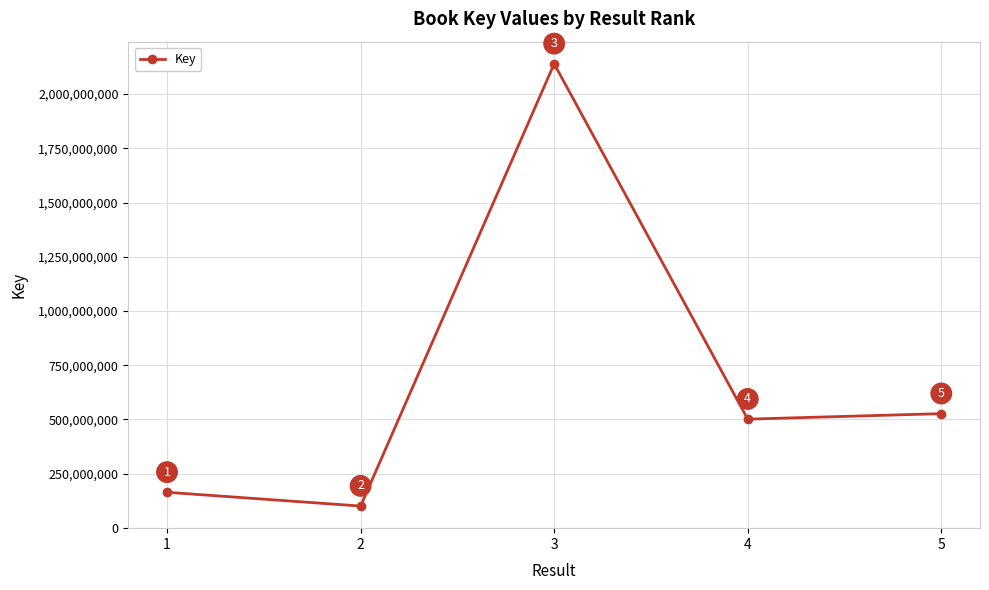

The chart shows a value of 244442312 at 4. True or false?

False